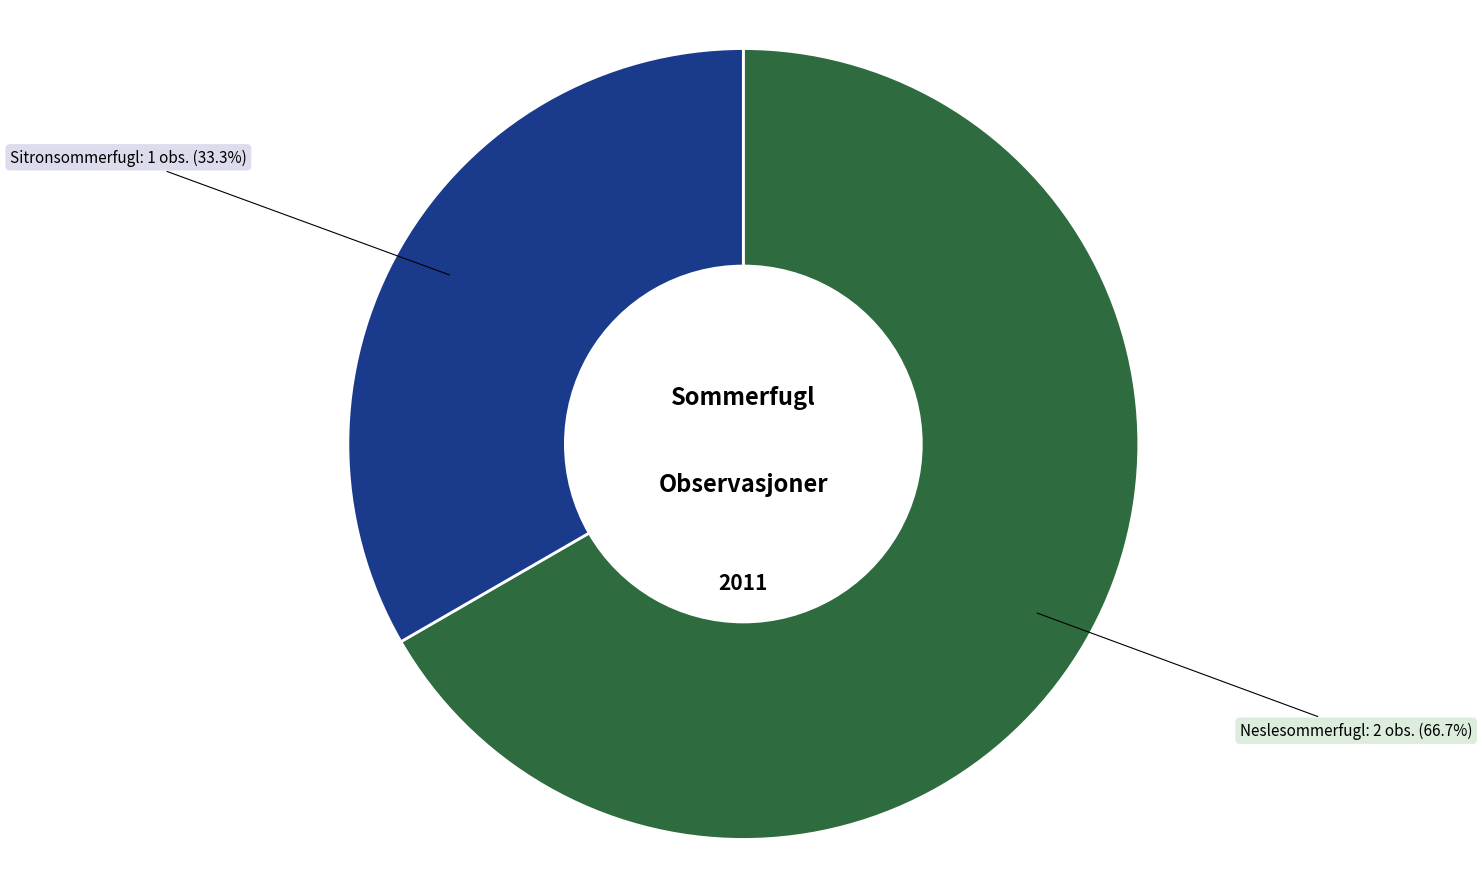

Is there any slice that represents more than half of the pie?

Yes